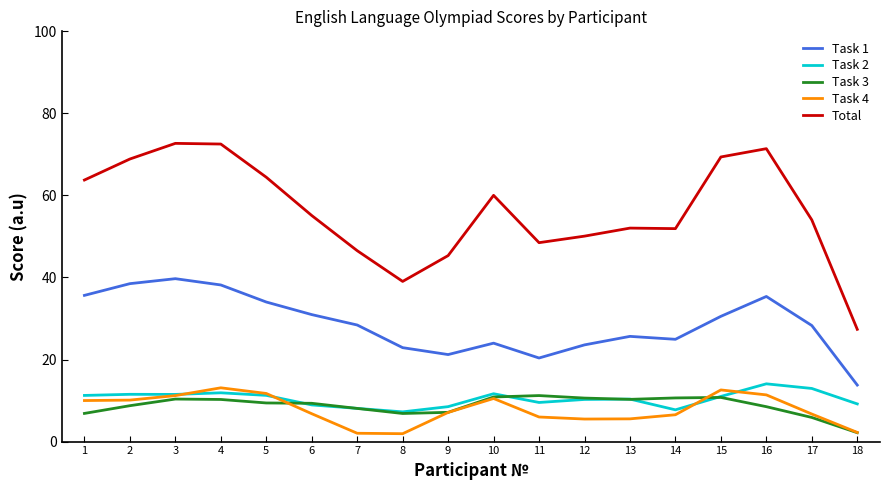

True or false: Task 1 and Task 4 intersect in this chart.

False